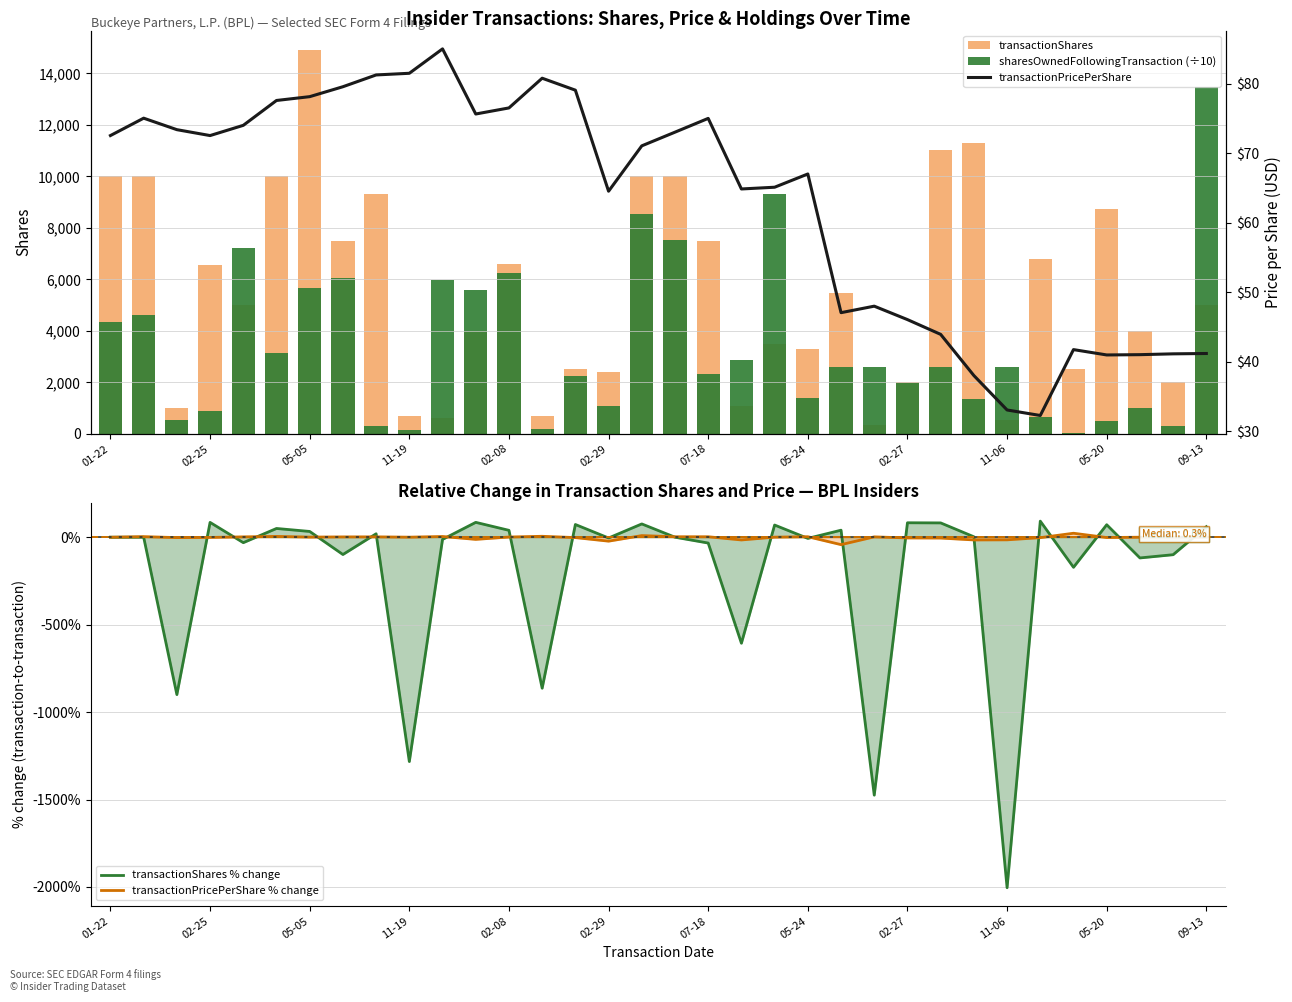

What is the maximum value for transactionShares % change?

92.1